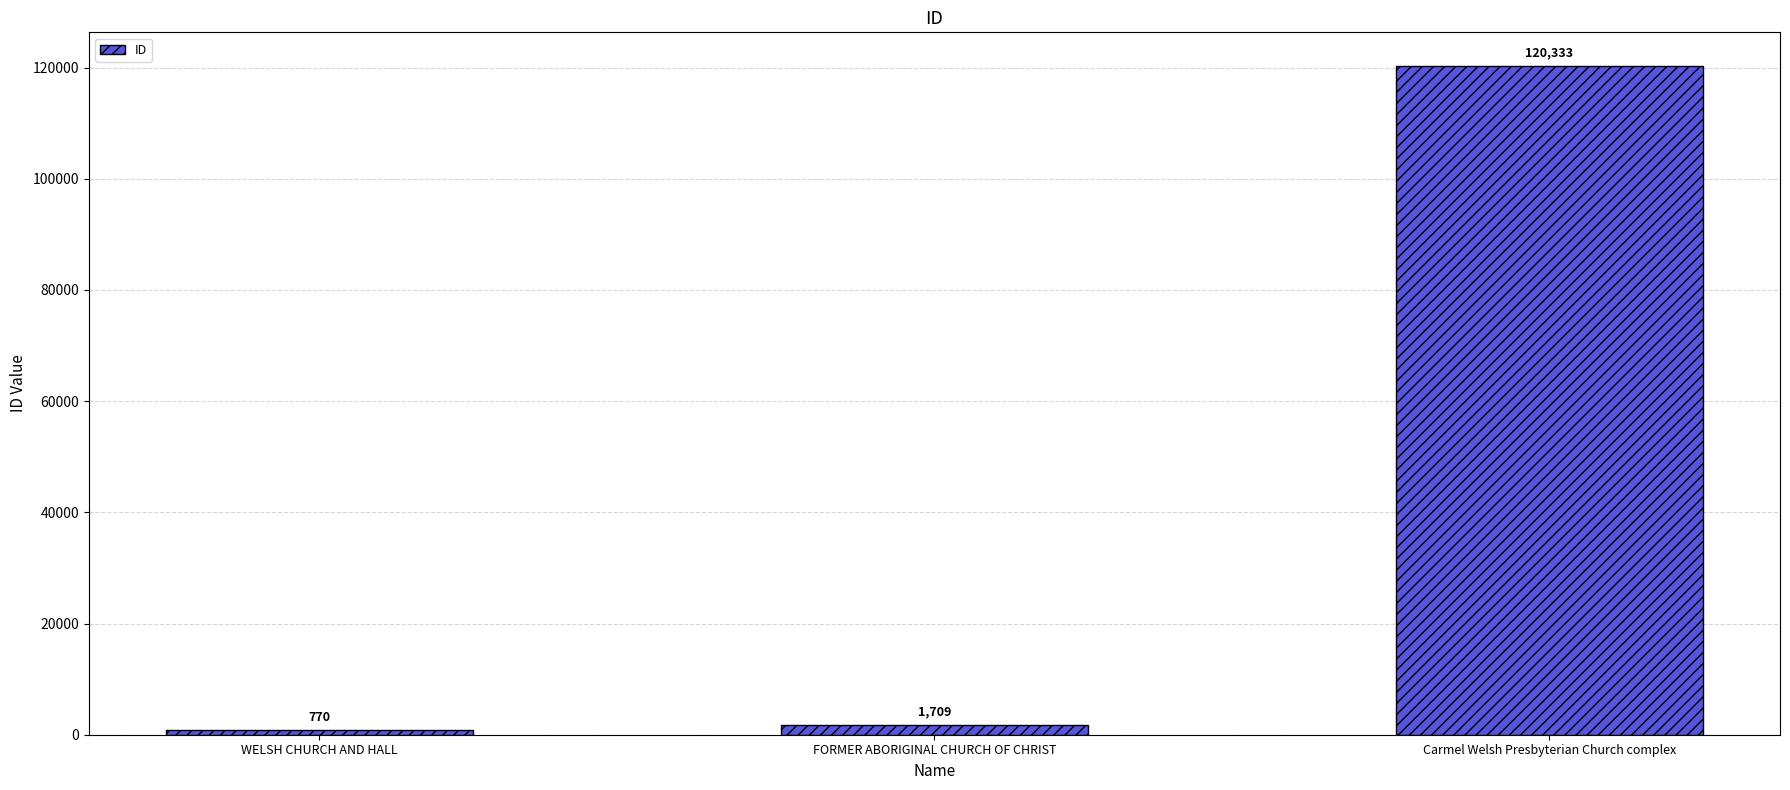

What is the difference between the values at WELSH CHURCH AND HALL and Carmel Welsh Presbyterian Church complex?

119563